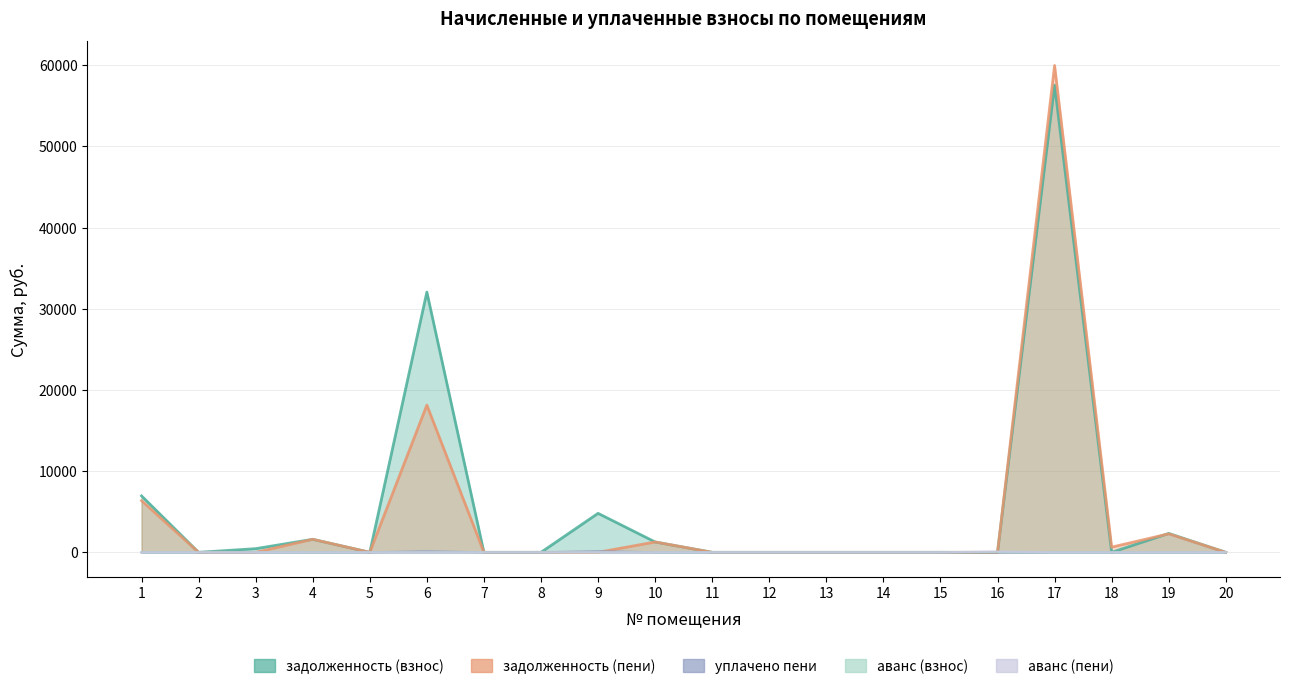

The value of аванс (пени) at 4 is 0.0. True or false?

True